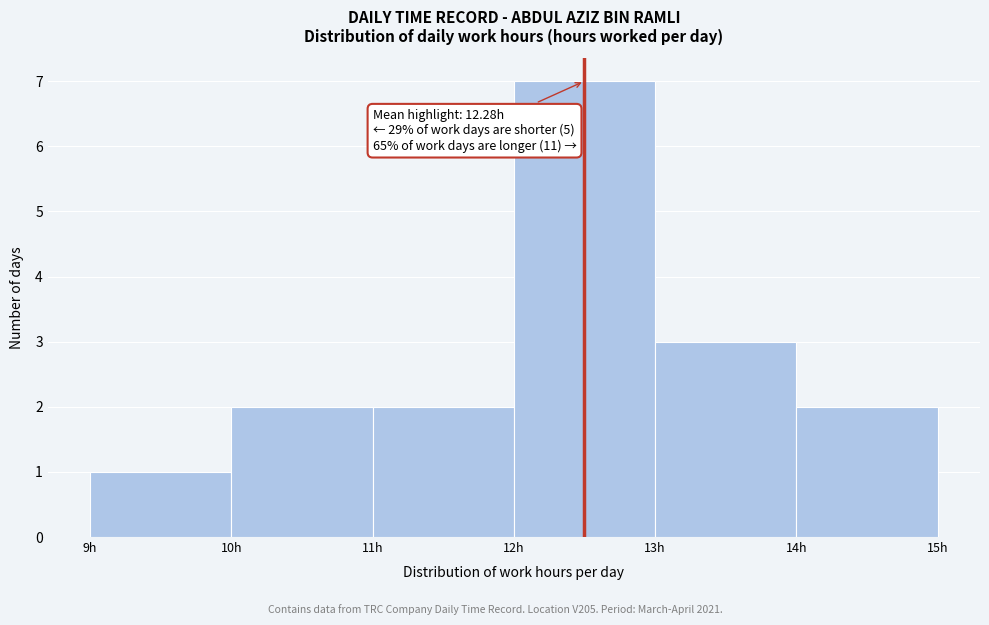

Over which range of the x-axis is the bar tallest?

12 to 13